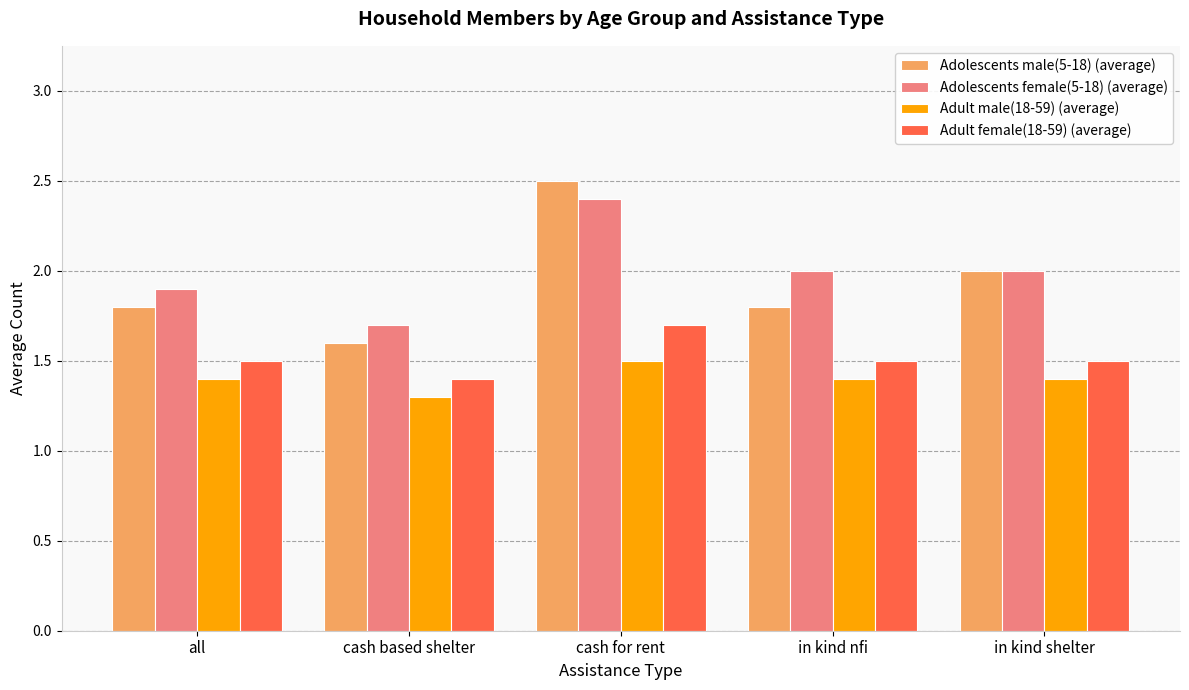

What is the approximate value of Adolescents male(5-18) (average) at in kind nfi?

1.8